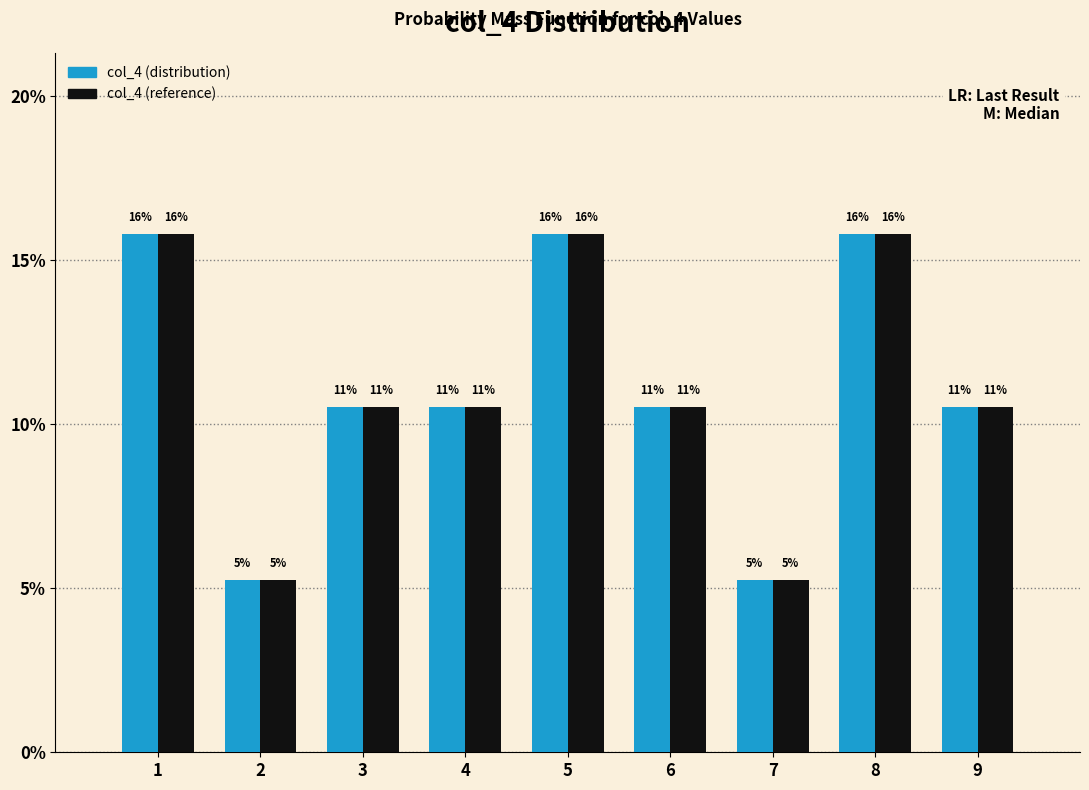

What are all the series names shown in the legend?

col_4 (distribution), col_4 (reference)